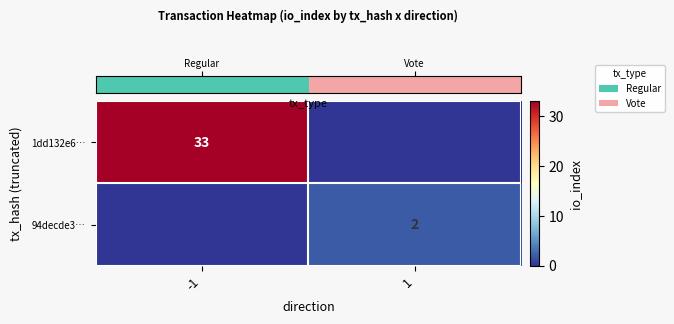

Which has a higher value, 1 or -1?

-1